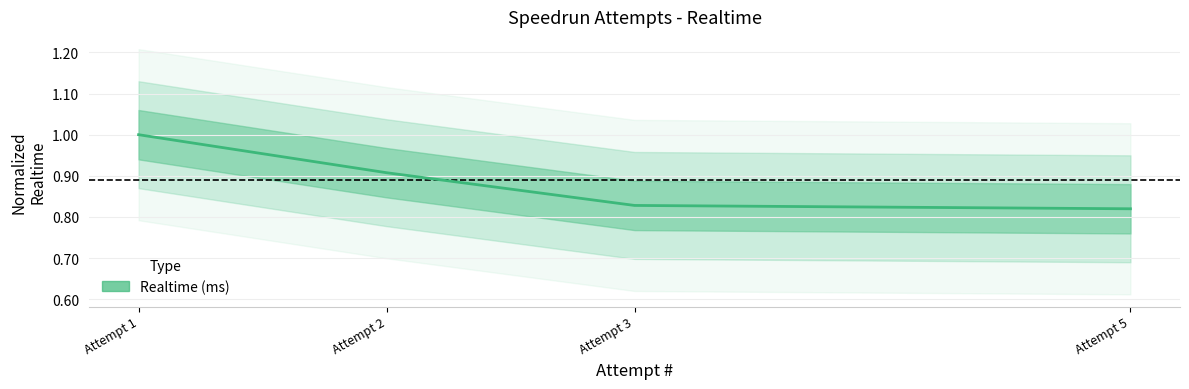

What is the sum of the values at Attempt 1 and Attempt 5?

1.8